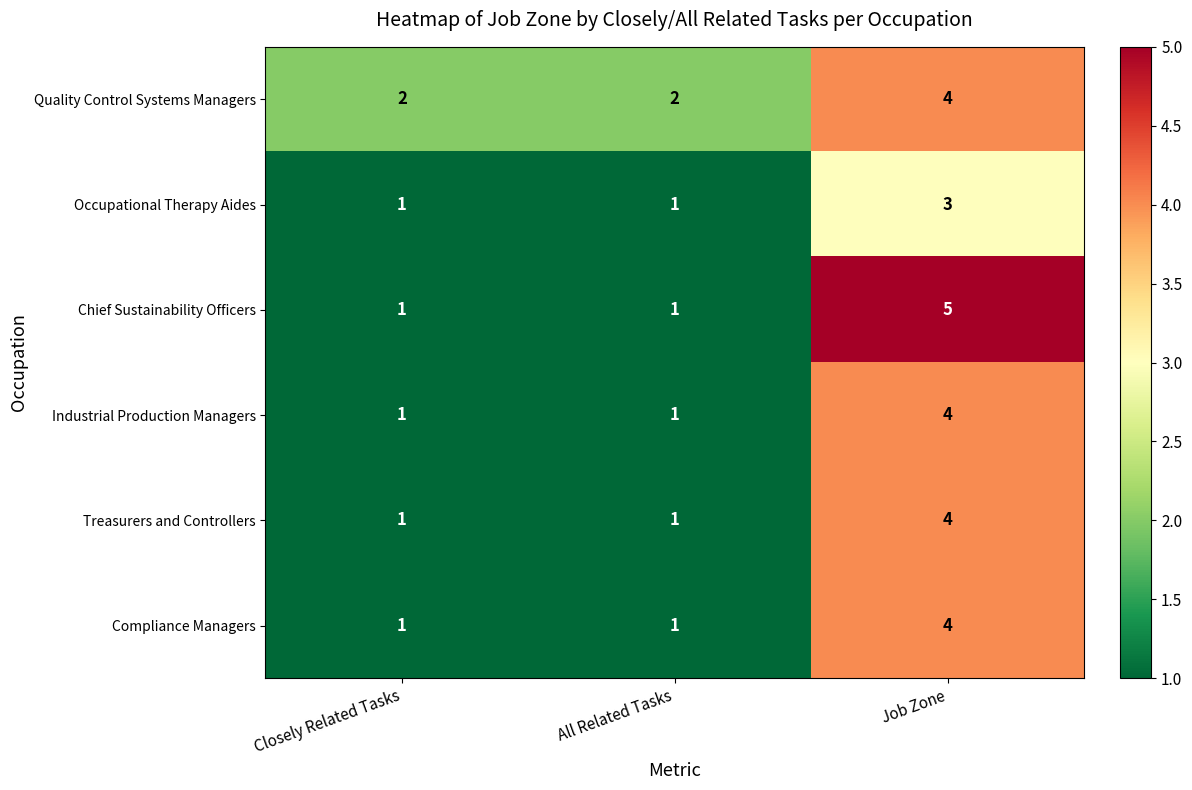

Reading right to left, extract all data points from this chart.

Quality Control Systems Managers: Job Zone=4	All Related Tasks=2	Closely Related Tasks=2
Occupational Therapy Aides: Job Zone=3	All Related Tasks=1	Closely Related Tasks=1
Chief Sustainability Officers: Job Zone=5	All Related Tasks=1	Closely Related Tasks=1
Industrial Production Managers: Job Zone=4	All Related Tasks=1	Closely Related Tasks=1
Treasurers and Controllers: Job Zone=4	All Related Tasks=1	Closely Related Tasks=1
Compliance Managers: Job Zone=4	All Related Tasks=1	Closely Related Tasks=1